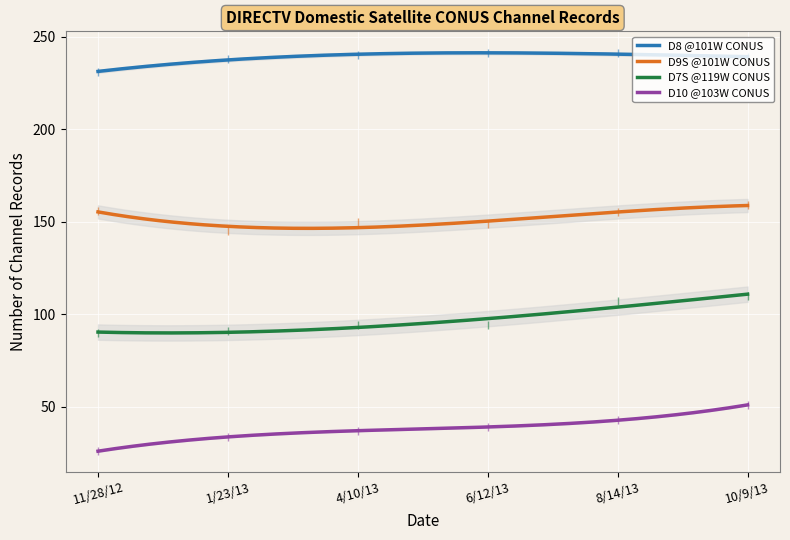

Which series changed the most between 11/28/12 and 8/14/13?

D7S @119W CONUS